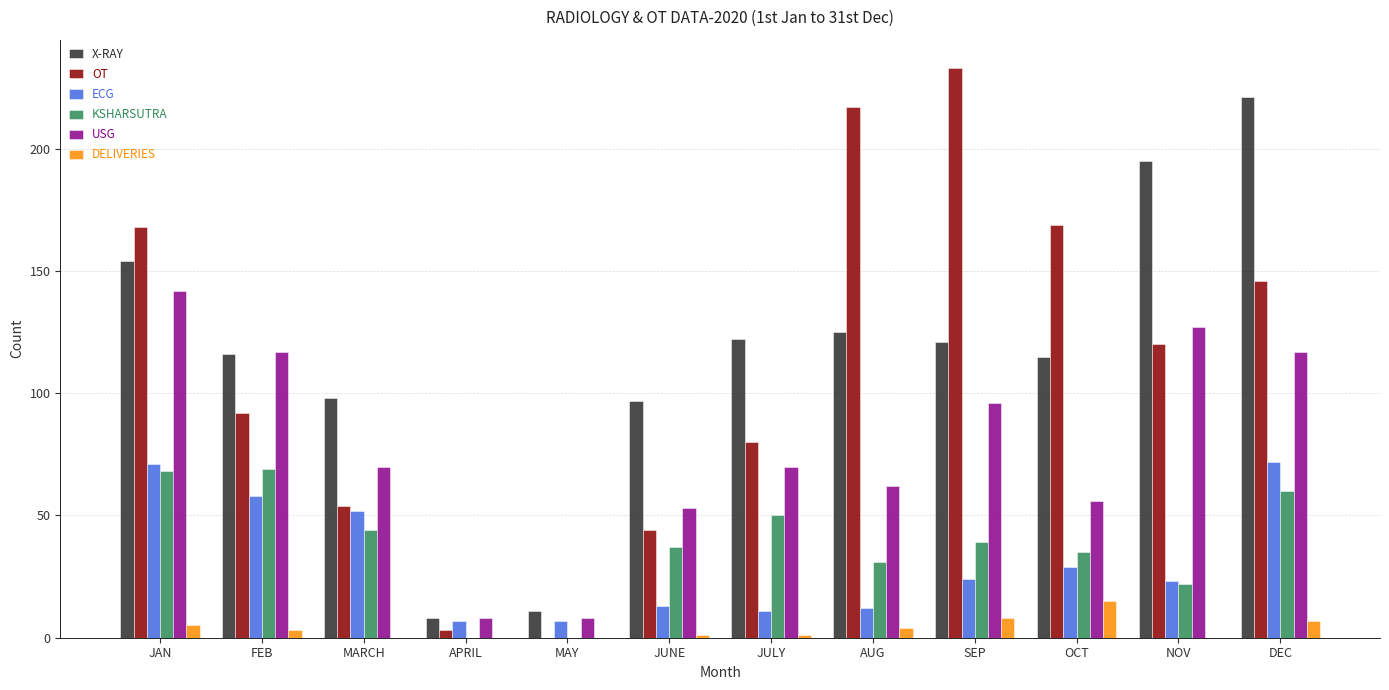

What is the maximum value shown in the chart?

233